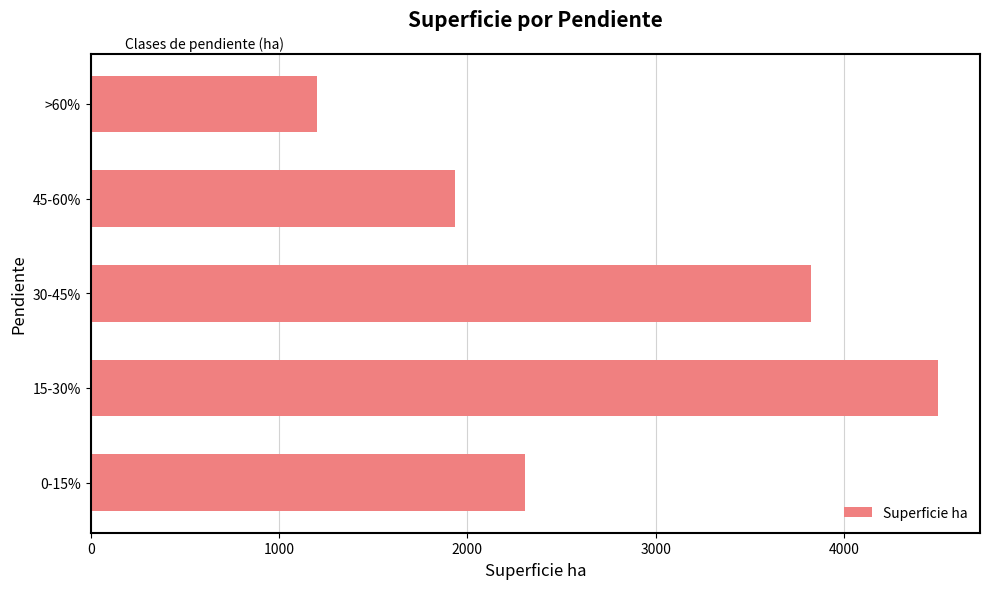

List the labels in order of value, smallest first.

>60%, 45-60%, 0-15%, 30-45%, 15-30%